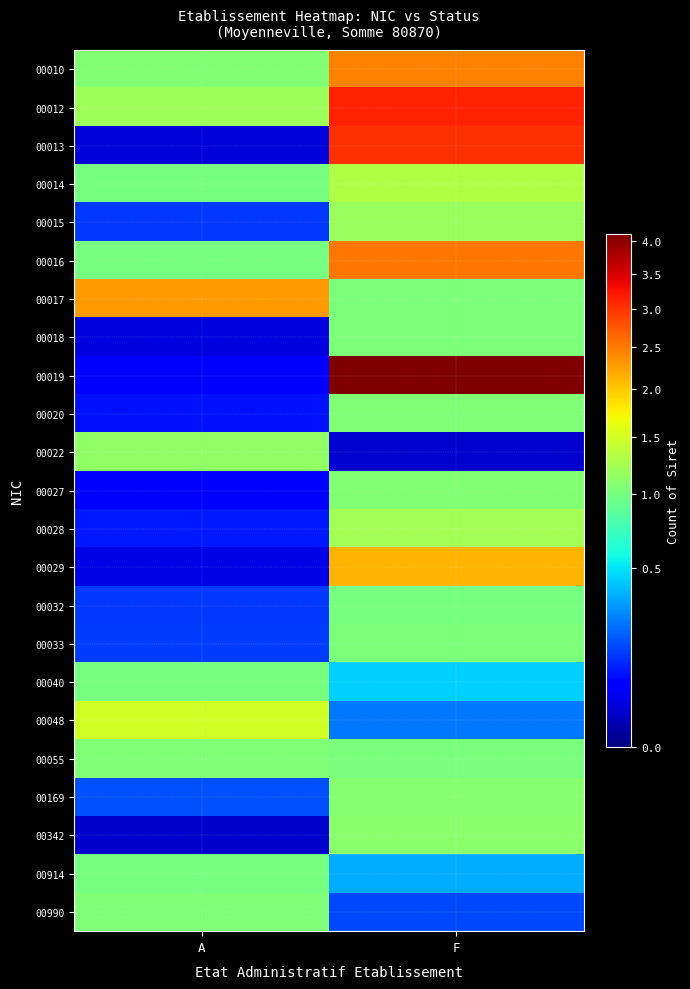

What is the total value across all series at A?

14.3